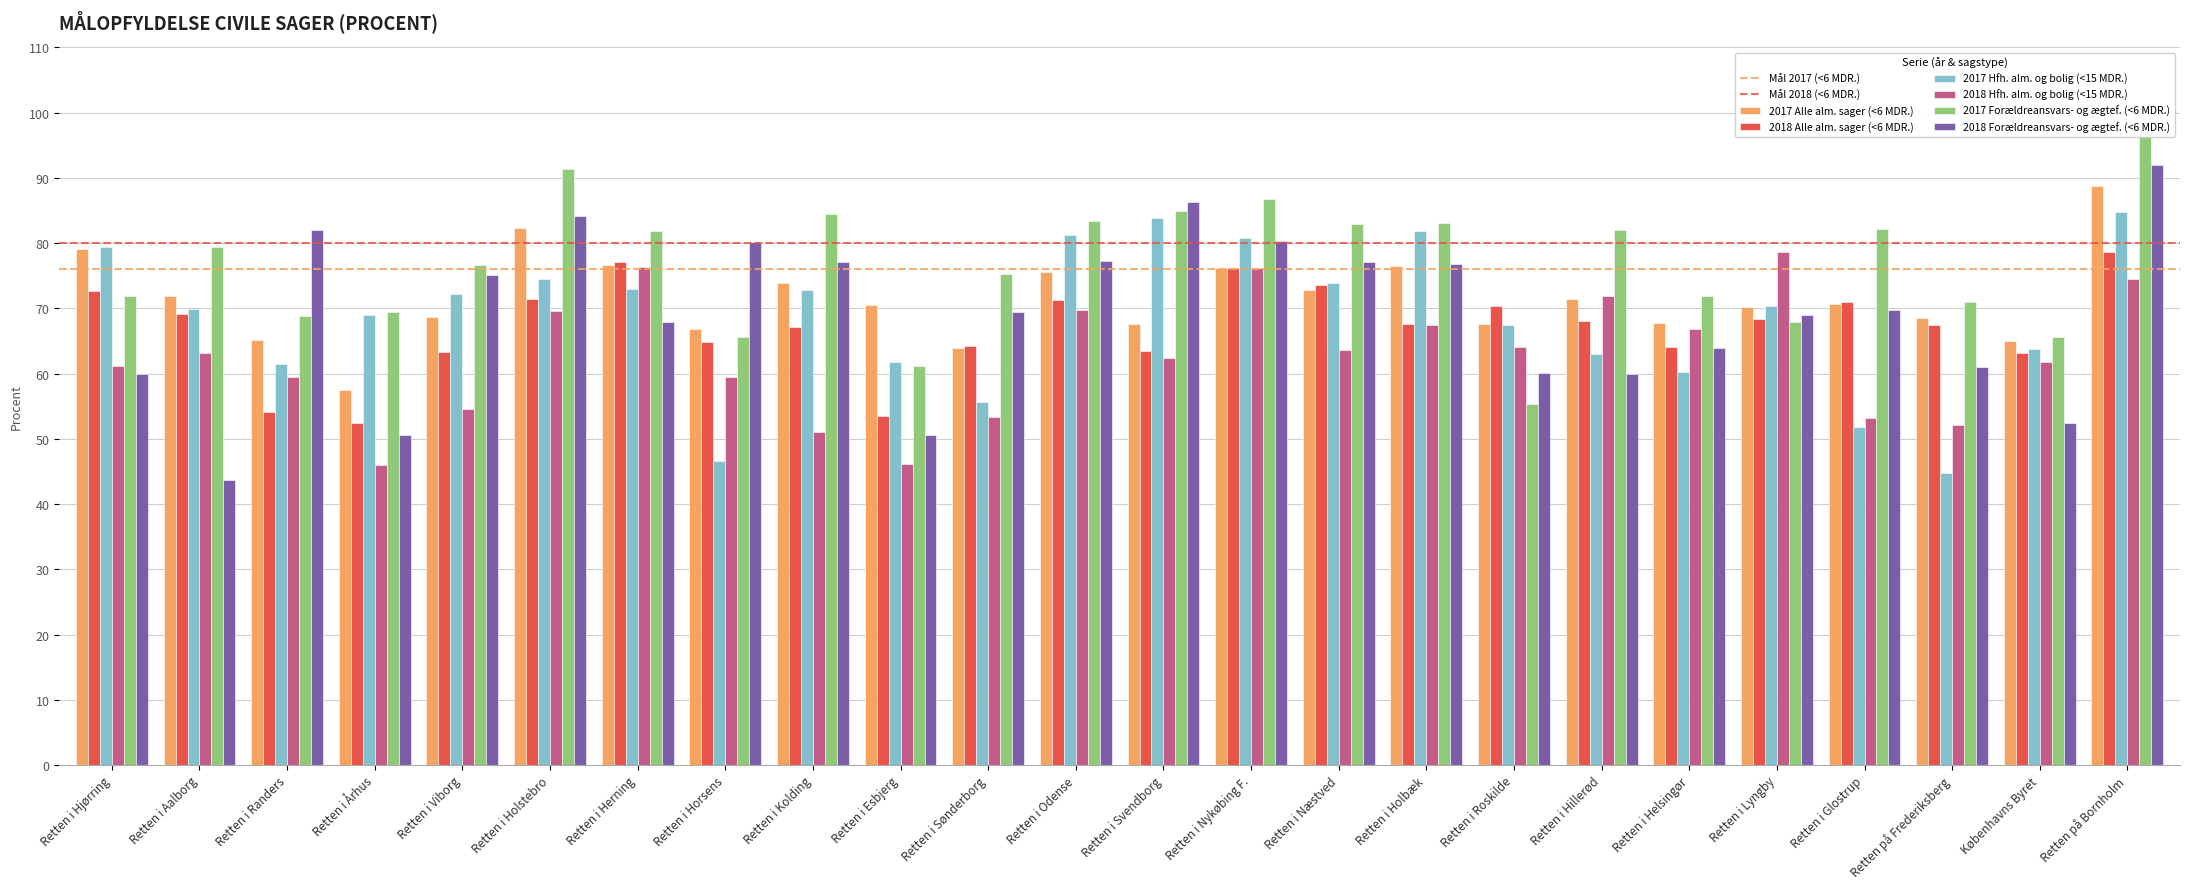

What is the sum of the 2018 Forældreansvars- og ægtef. (<6 MDR.) values at Retten i Lyngby and Retten i Esbjerg?

119.6